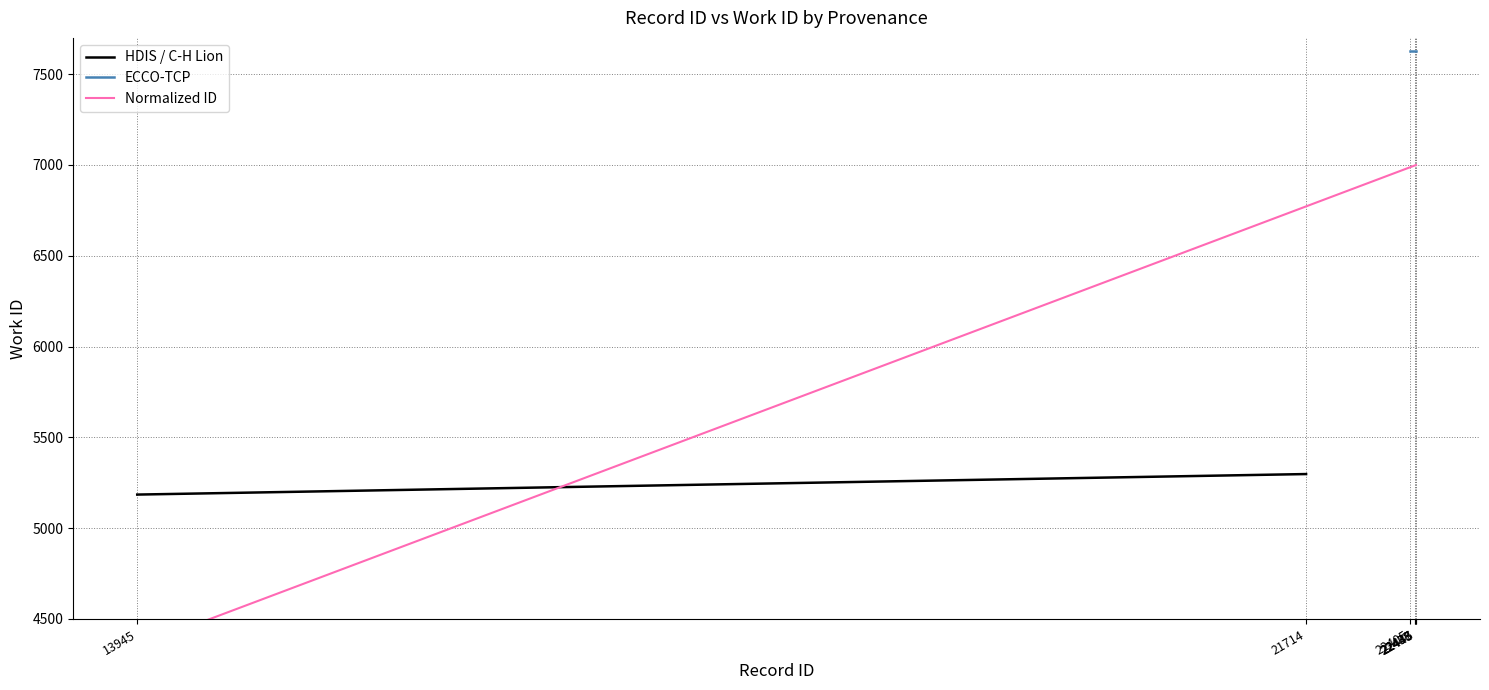

The value at 22443 is 6999.4. True or false?

True